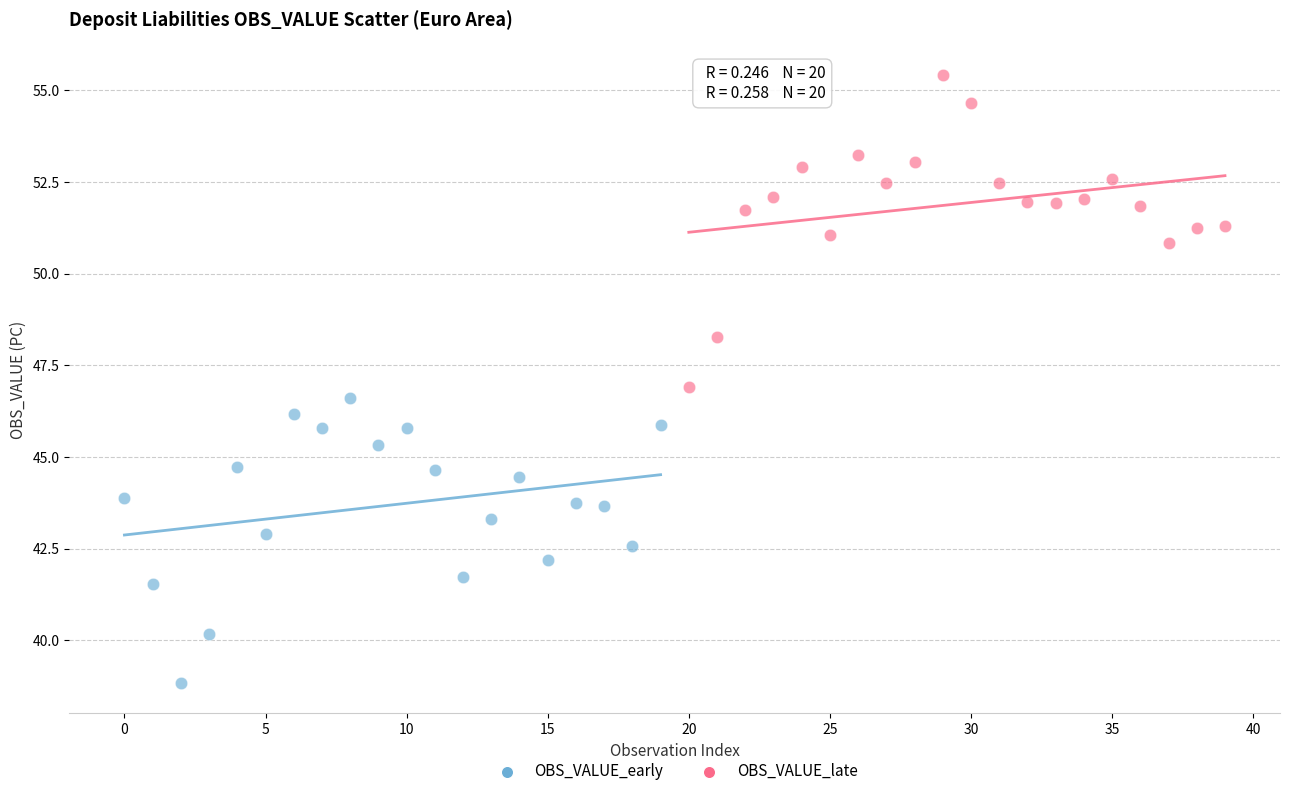

Which series has the widest spread of Y values?

OBS_VALUE_late